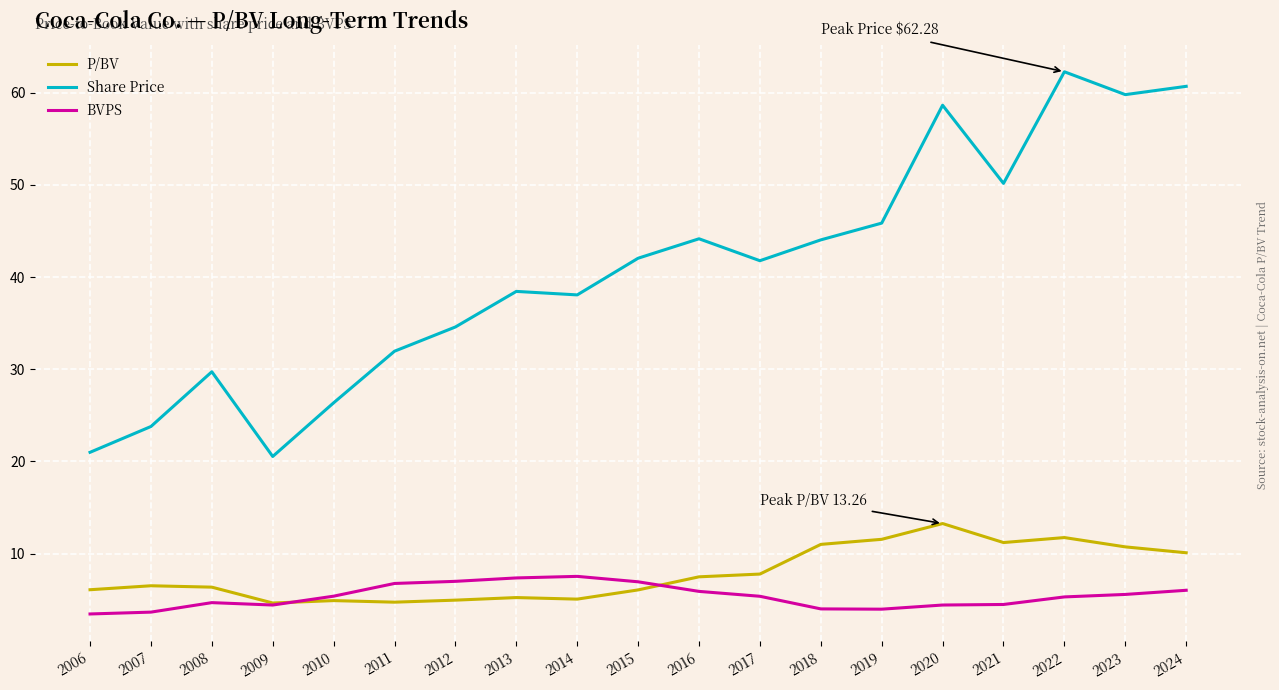

Which series has the largest range (max minus min)?

Share Price